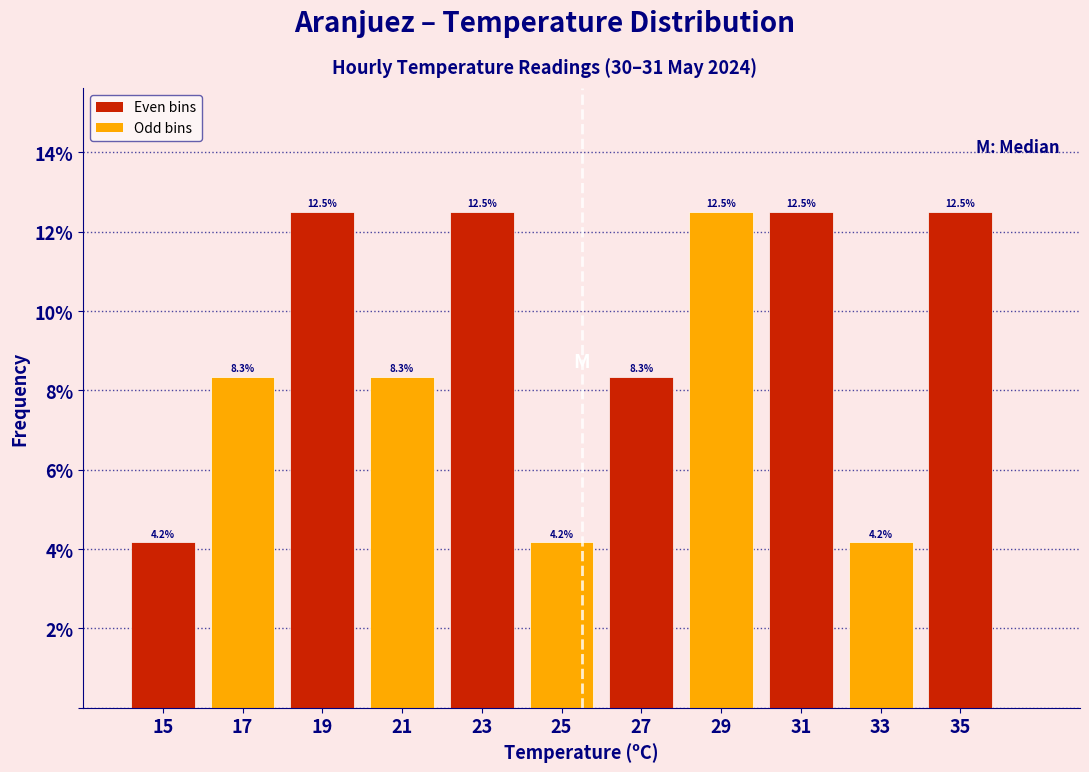

Reading left to right, list every bar in this chart as the range it spans on the x-axis followed by its height.

14 to 16: 4.2
16 to 18: 8.3
18 to 20: 12.5
20 to 22: 8.3
22 to 24: 12.5
24 to 26: 4.2
26 to 28: 8.3
28 to 30: 12.5
30 to 32: 12.5
32 to 34: 4.2
34 to 36: 12.5